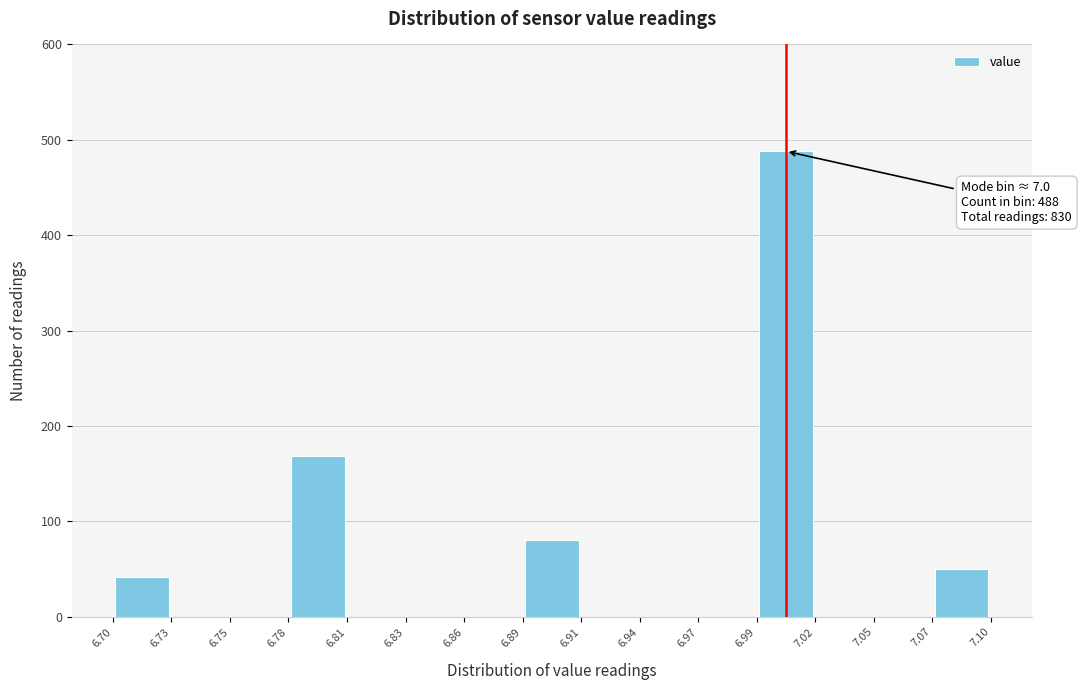

Over which range of the x-axis is the bar tallest?

6.99 to 7.02